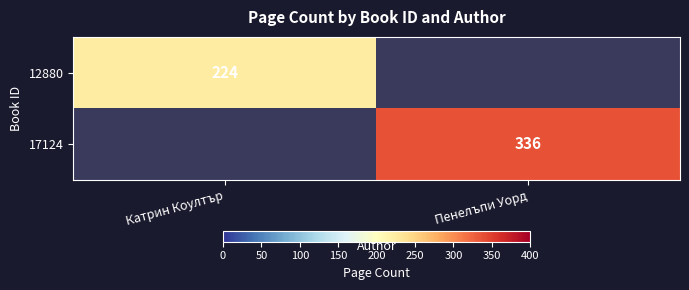

Is it true that 12880 equals 67 at Катрин Коултър?

False